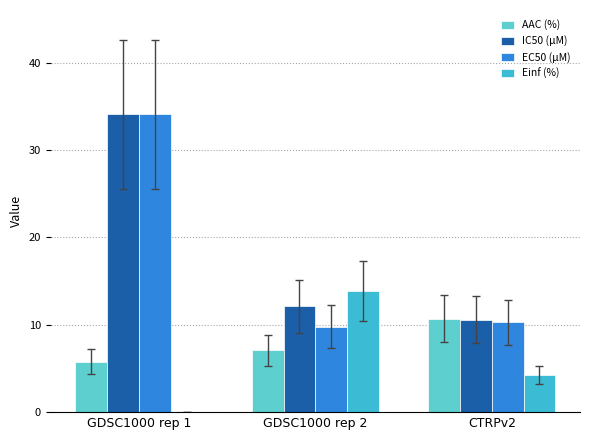

Which series has the largest range (max minus min)?

EC50 (µM)